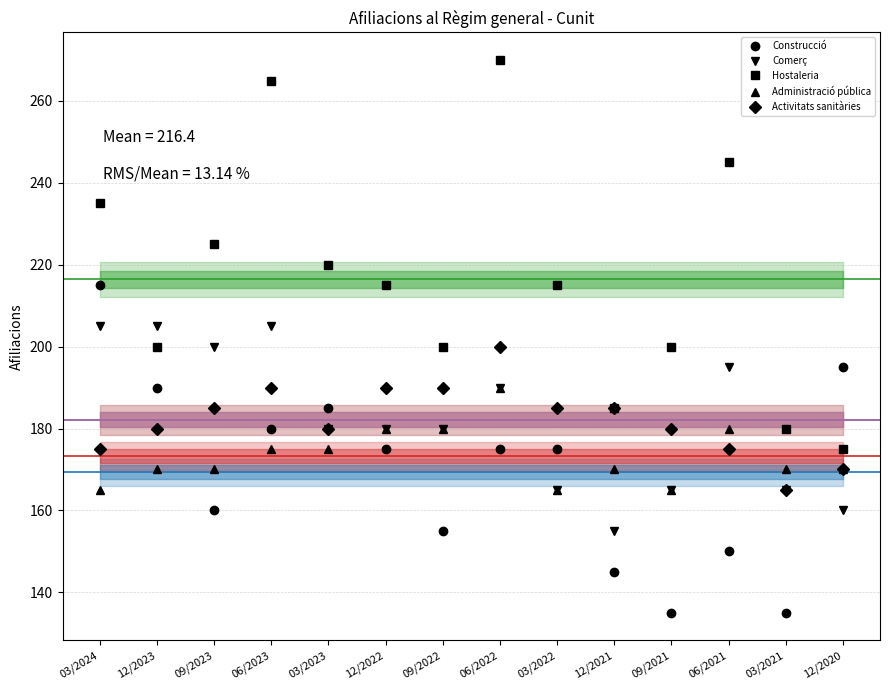

What is the smallest value displayed?

135